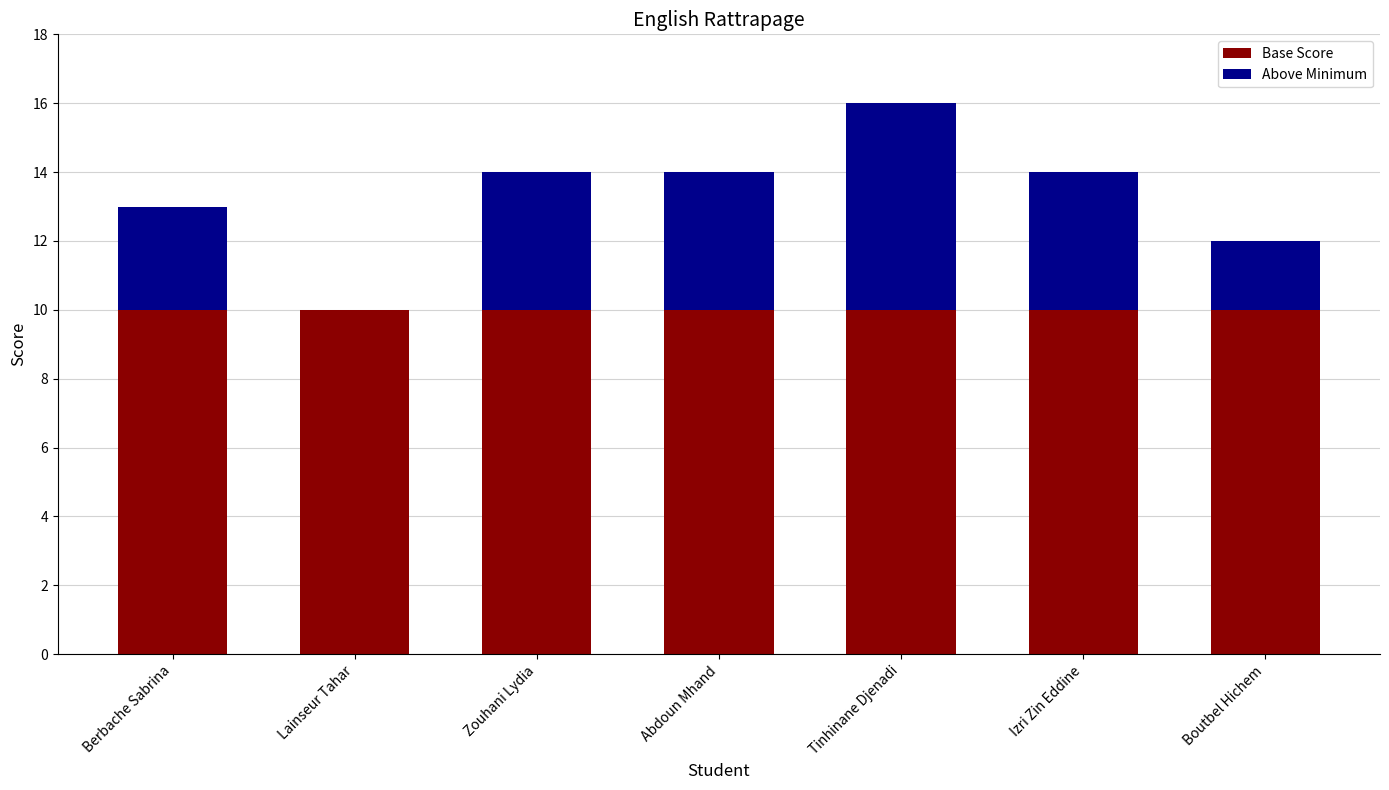

Is it true that Base Score equals 15 at Boutbel Hichem?

False